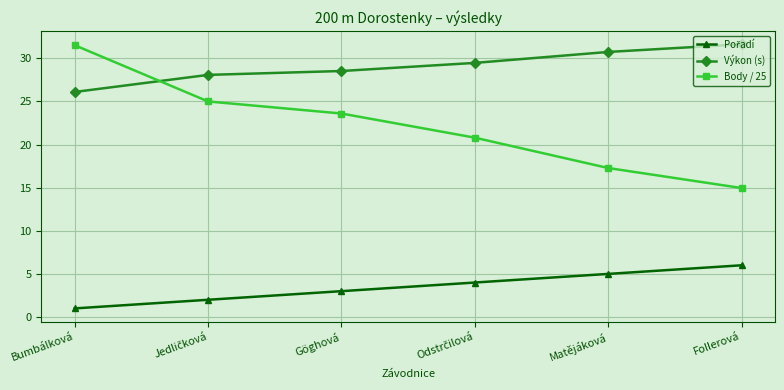

What is the value of the Body / 25 point at the 5th from the left?

17.3